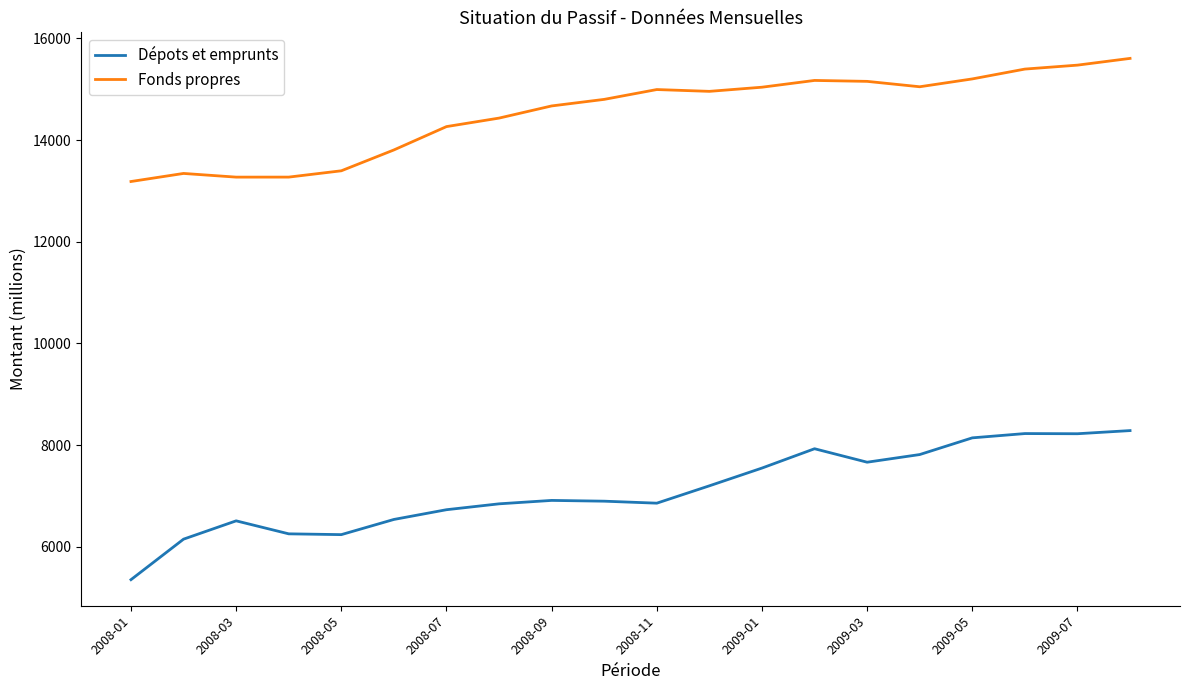

True or false: Dépots et emprunts and Fonds propres intersect in this chart.

False